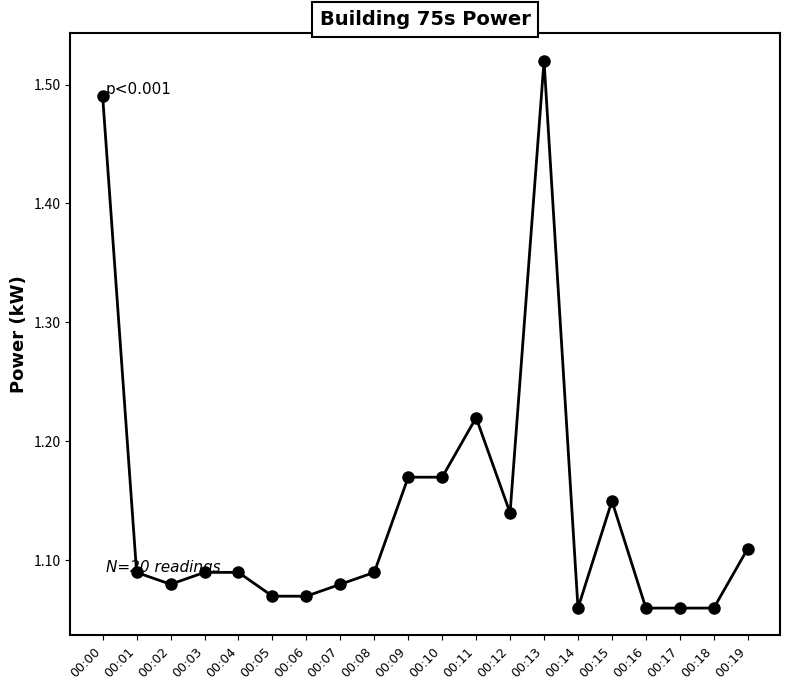

Between 00:05 and 00:01, which is larger?

00:01